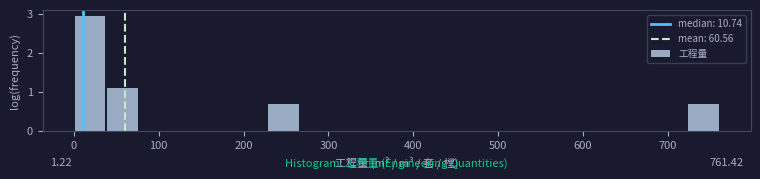

Read against the x-axis, roughly where is the centre of the tallest bar?

20